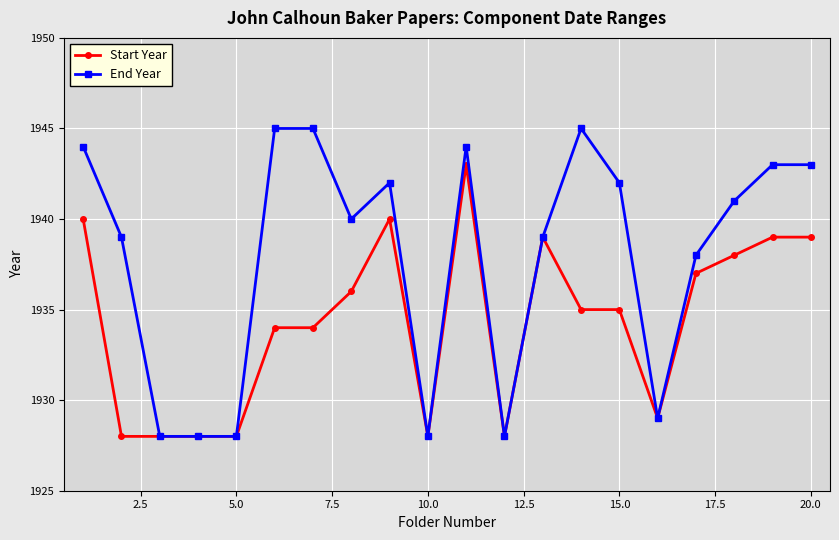

What is the value of the Start Year point at the 16th from the left?

1929